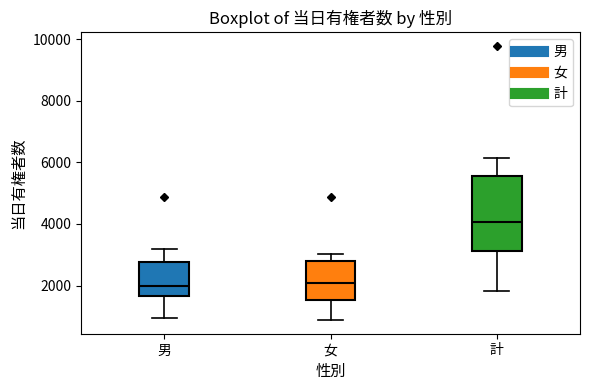

Reading left to right, read every box against the y-axis: the position of its median line, the range the box covers, and the ends of its whiskers. The values are not printed on the chart, so give them approximately, as read against the axis.

男: median 2000, box 1600 to 2800, whiskers 1000 to 3200
女: median 2000, box 1600 to 2800, whiskers 800 to 3000
計: median 4000, box 3200 to 5600, whiskers 1800 to 6200